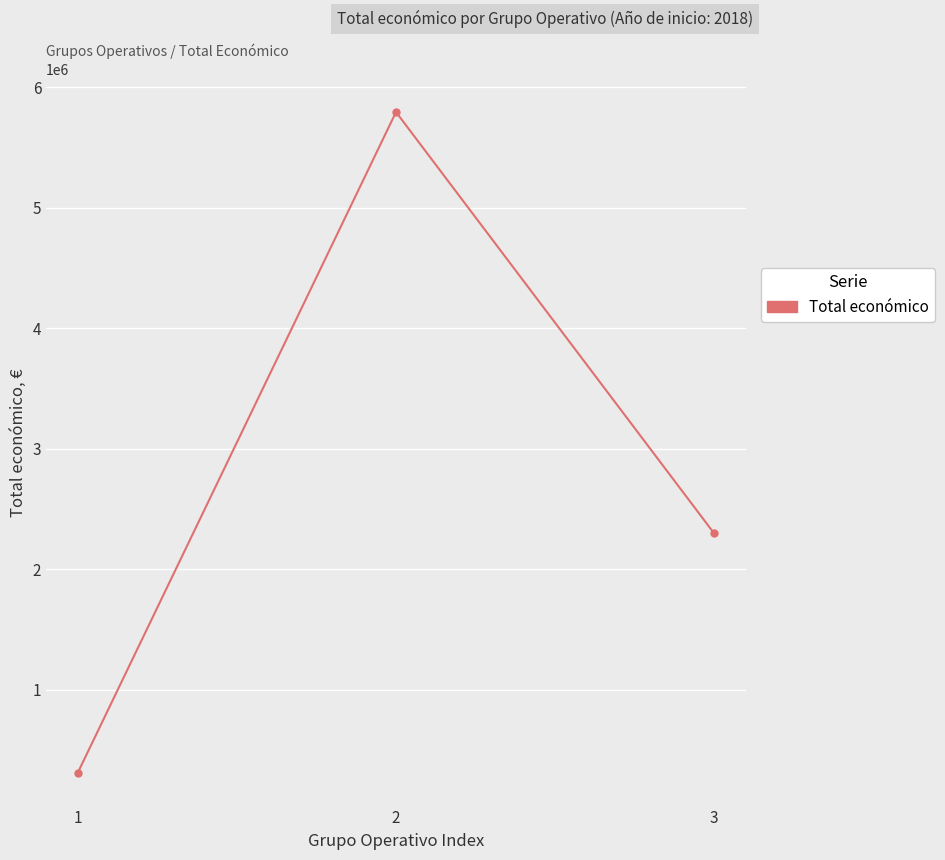

Approximately how many times larger is the value at 1 compared to 3?

0.1